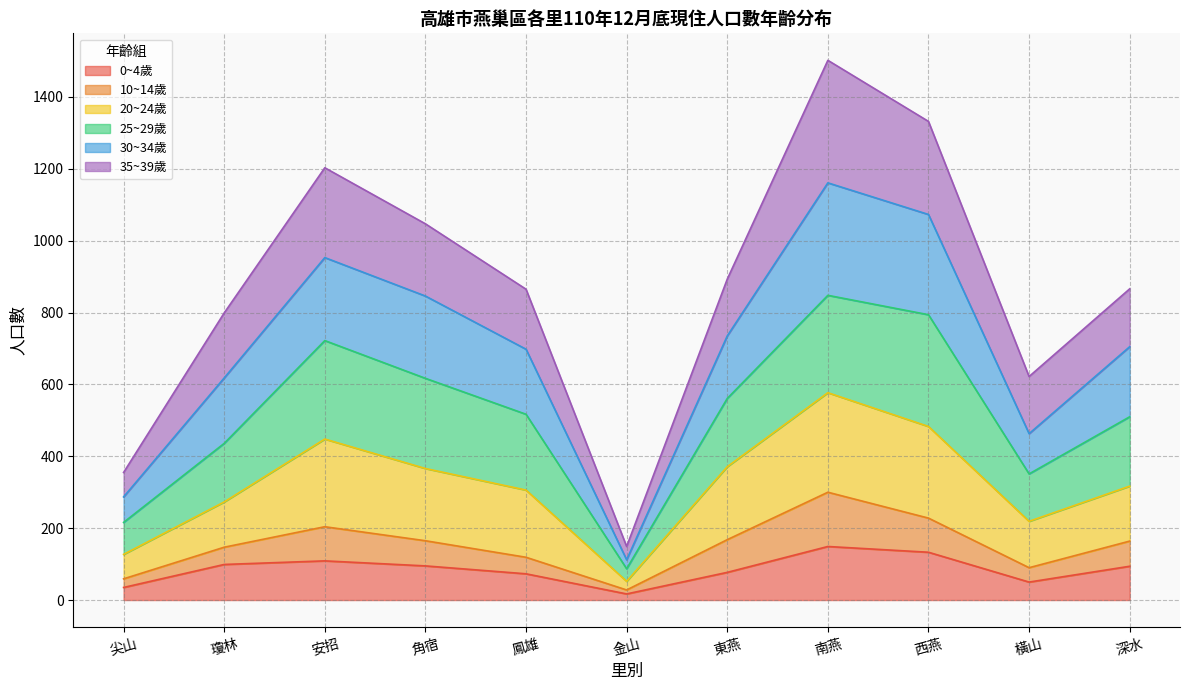

Is the value of 30~34歲 at 橫山 greater than the value of 20~24歲 at 西燕?

No